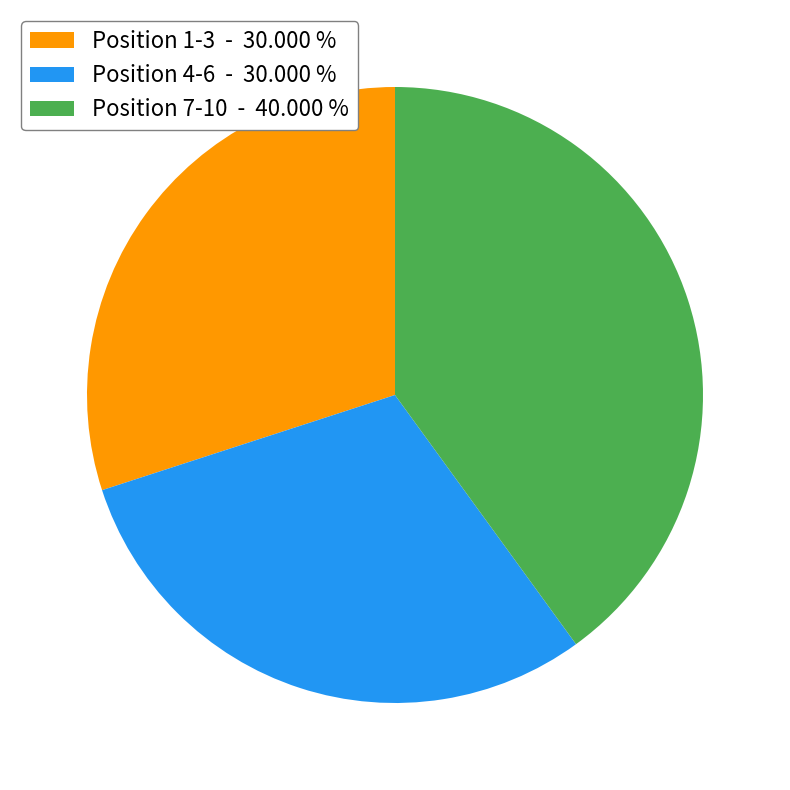

Does any single category account for the majority?

No